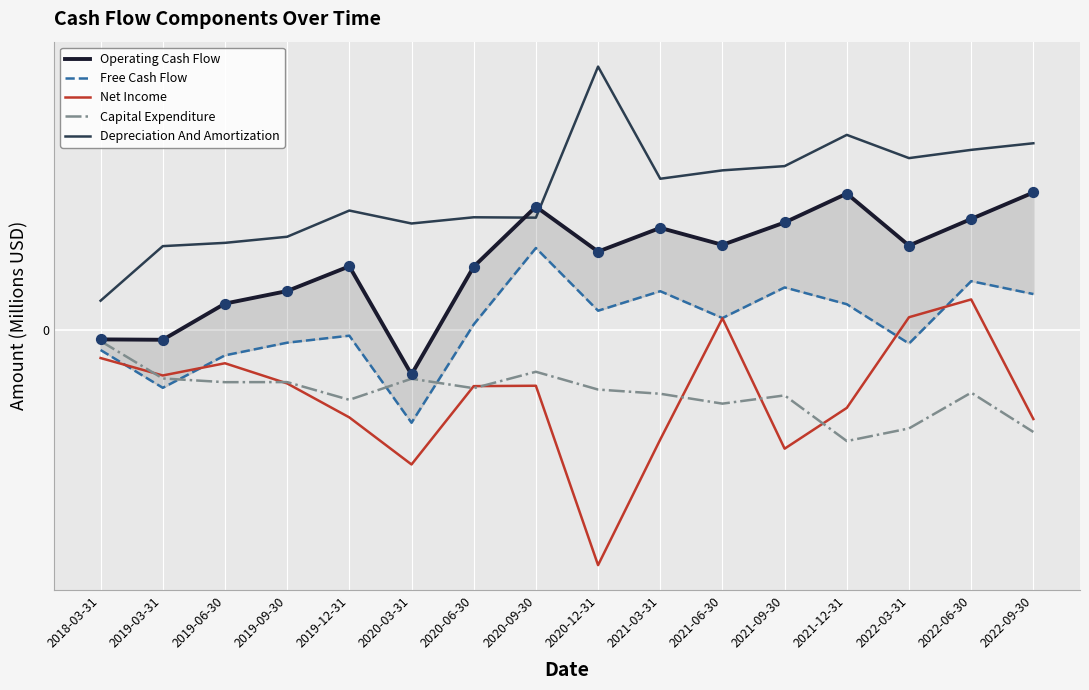

Is the value of Operating Cash Flow at 2020-12-31 greater than the value of Depreciation And Amortization at 2022-09-30?

No